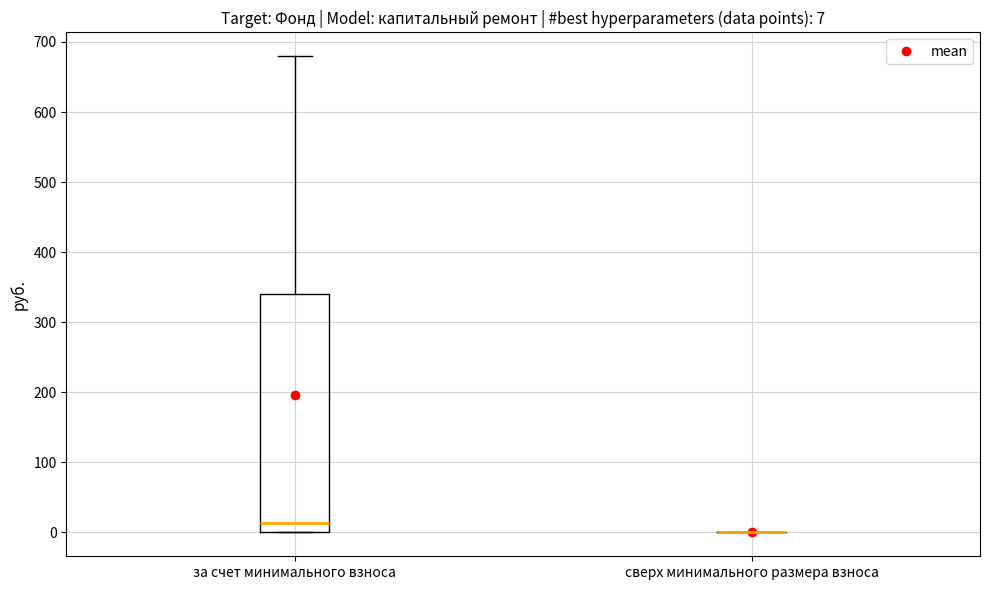

Comparing the boxes themselves (not the whiskers), which one is the tallest?

за счет минимального взноса